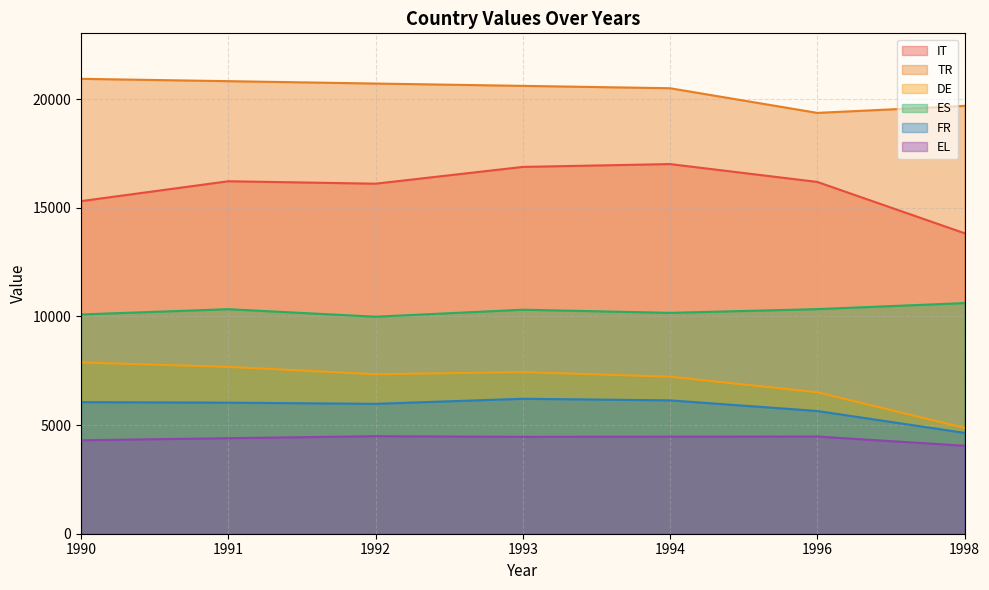

Reading left to right, transcribe all the data shown in this chart.

IT: 1990=15310	1991=16225	1992=16113	1993=16885	1994=17016	1996=16194	1998=13833
TR: 1990=20940	1991=20832	1992=20723	1993=20616	1994=20507	1996=19372	1998=19694
DE: 1990=7884	1991=7681	1992=7341	1993=7439	1994=7229	1996=6512	1998=4872
ES: 1990=10093	1991=10336	1992=9990	1993=10312	1994=10168	1996=10339	1998=10617
FR: 1990=6057	1991=6033	1992=5979	1993=6212	1994=6139	1996=5650	1998=4642
EL: 1990=4301	1991=4397	1992=4489	1993=4460	1994=4468	1996=4475	1998=4050